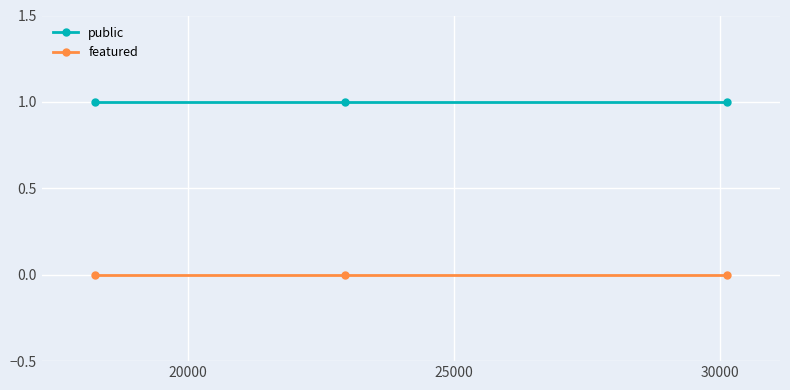

Rank the series by their average value, from highest to lowest.

public, featured